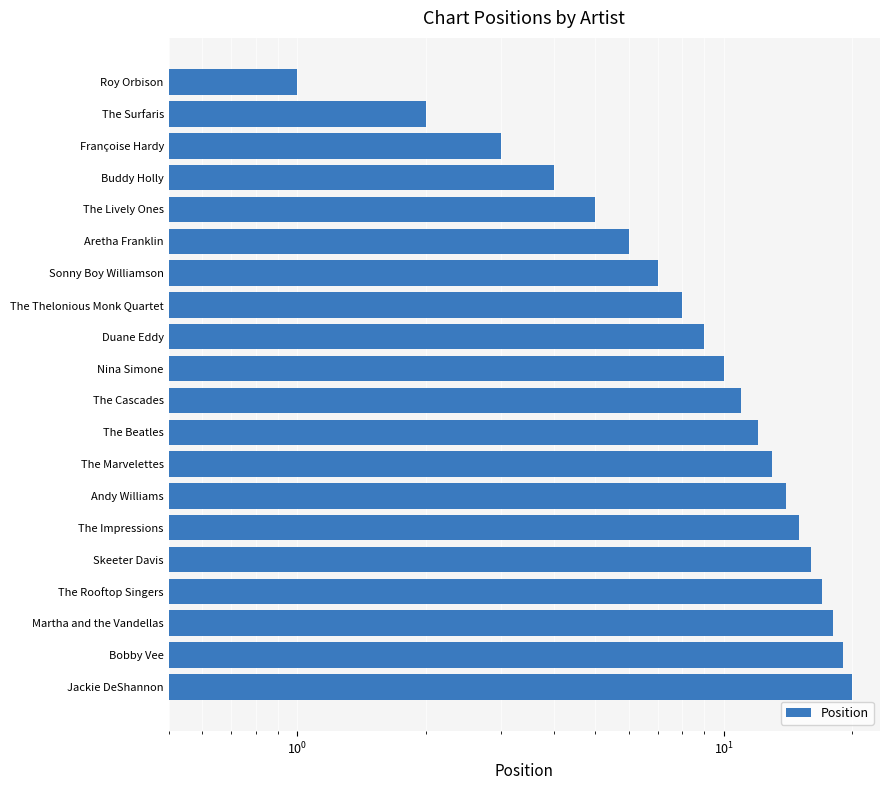

Reading right to left, extract all data points from this chart.

1	2	3	4	5	6	7	8	9	10	11	12	13	14	15	16	17	18	19	20